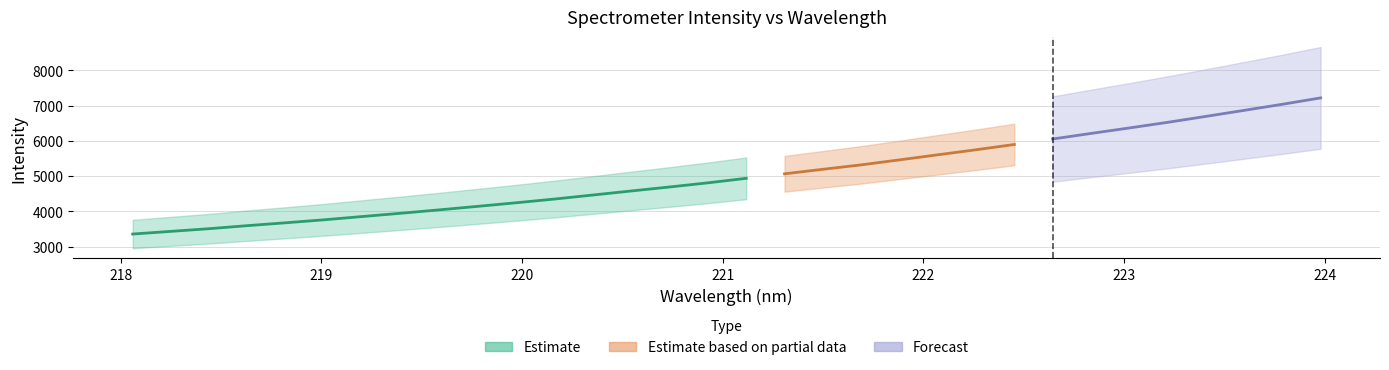

What is the smallest value displayed?

3355.1